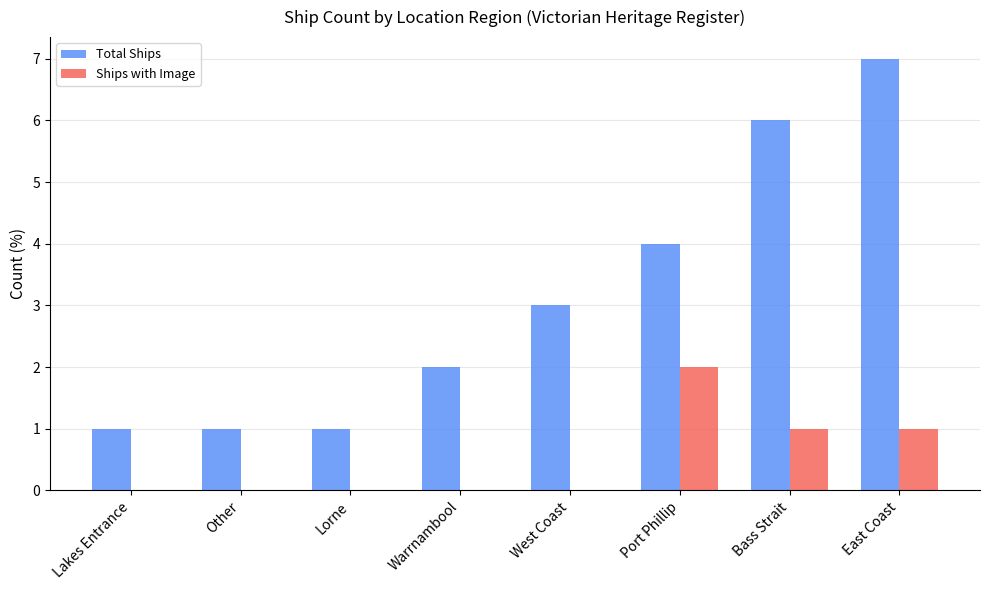

What is the maximum value for Ships with Image?

2